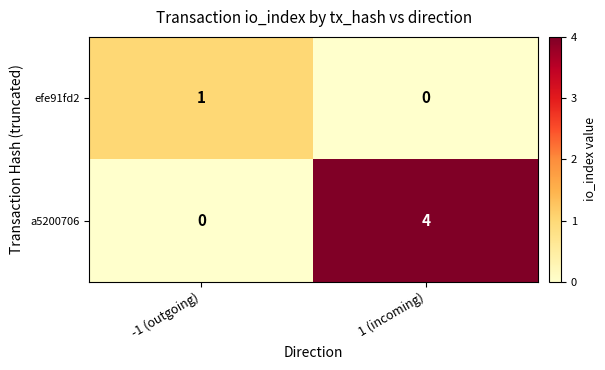

What is the sum of the a5200706 values at -1 (outgoing) and 1 (incoming)?

4